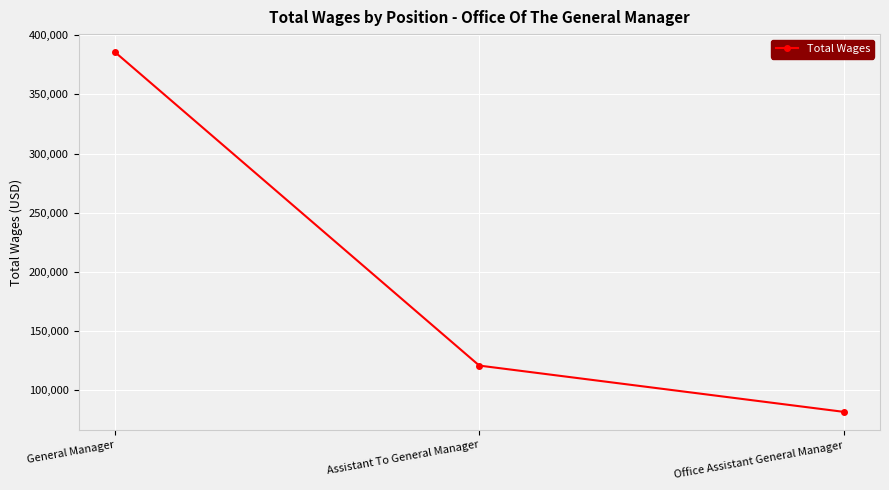

Is it true that the value at Assistant To General Manager is 30578?

False